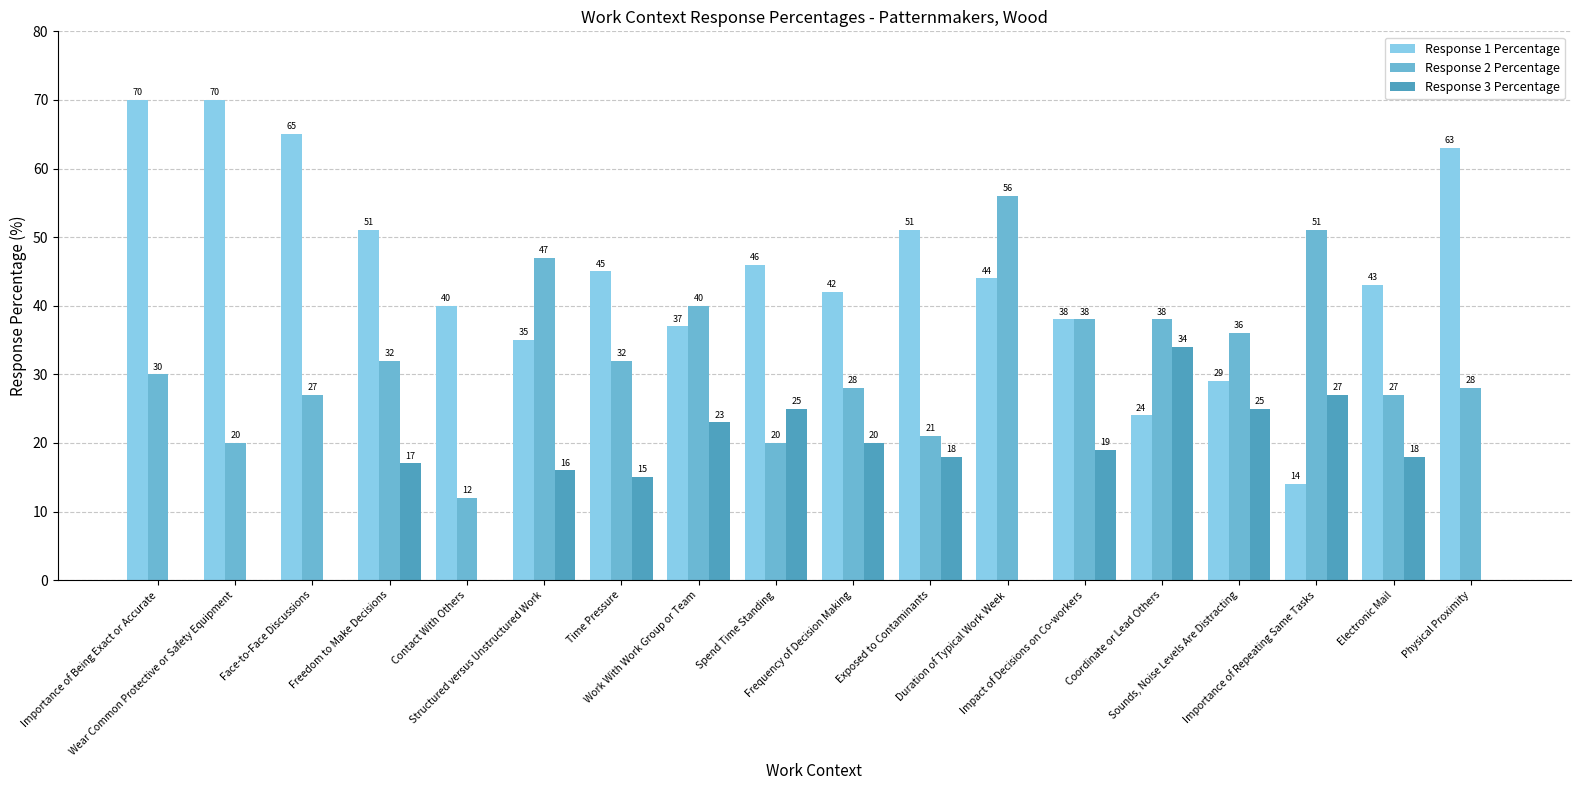

What is the highest value of the Response 1 Percentage series?

70